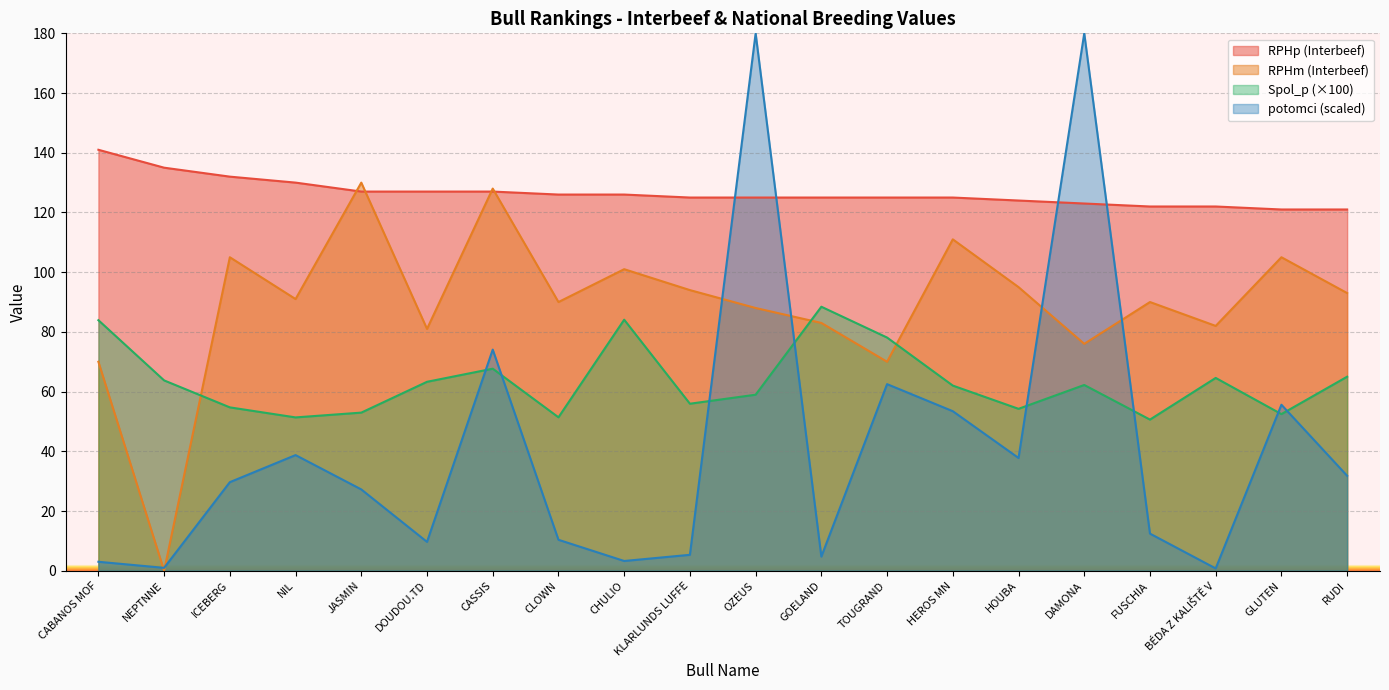

What is the difference between the RPHm (Interbeef) values at HEROS MN and BÉDA Z KALIŠTĚ V?

29.0